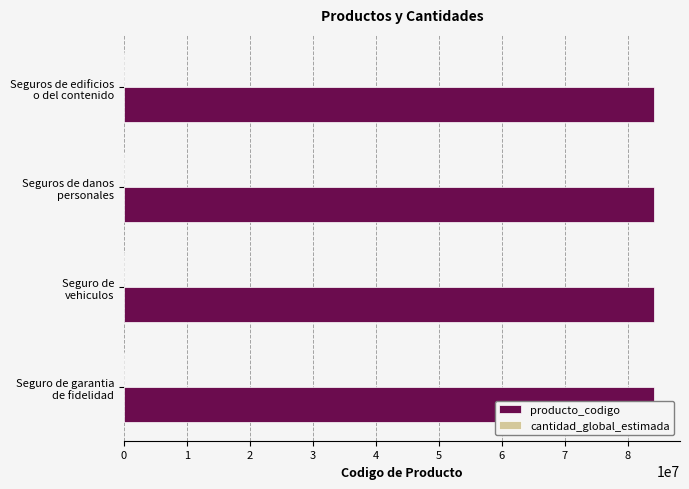

What is the maximum value shown in the chart?

84131603